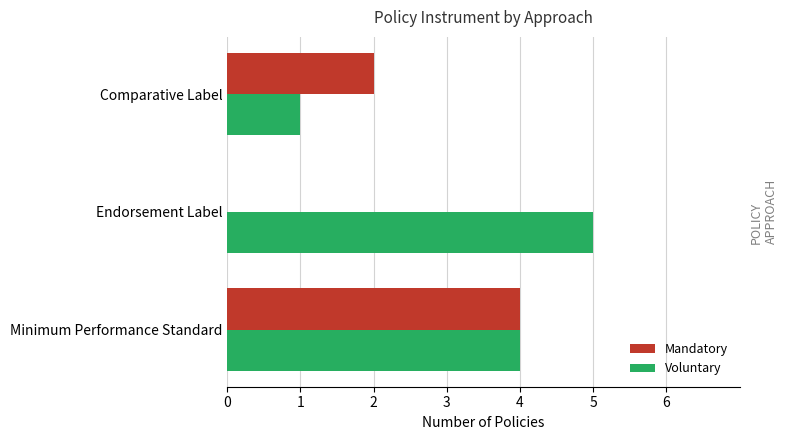

True or false: Voluntary has a value of 0 at Comparative Label.

False